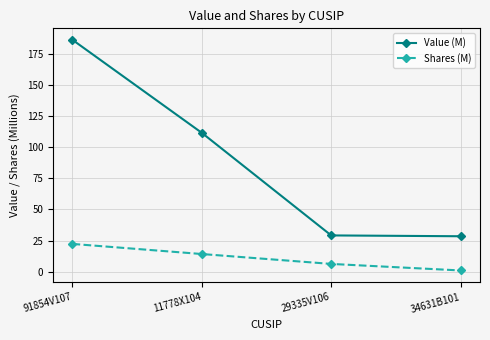

True or false: Shares (M) and Value (M) cross at least once.

False